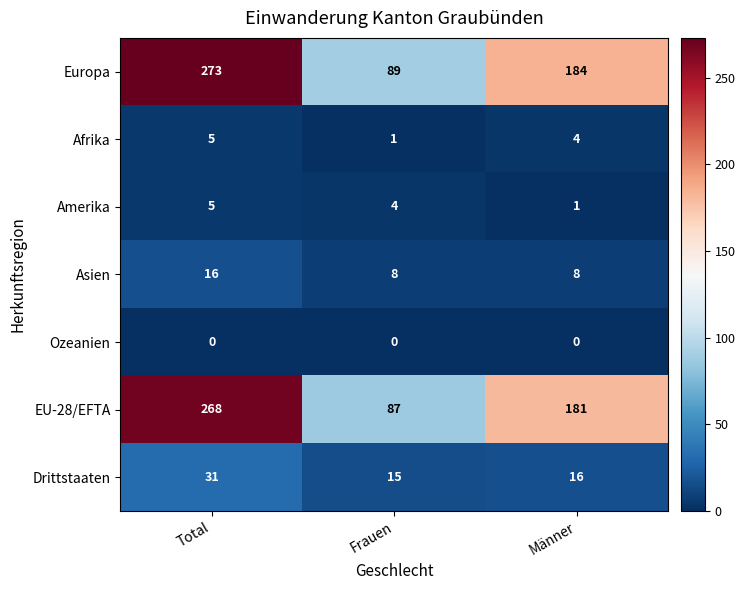

Rank the series at Frauen from lowest to highest value.

Ozeanien, Afrika, Amerika, Asien, Drittstaaten, EU-28/EFTA, Europa